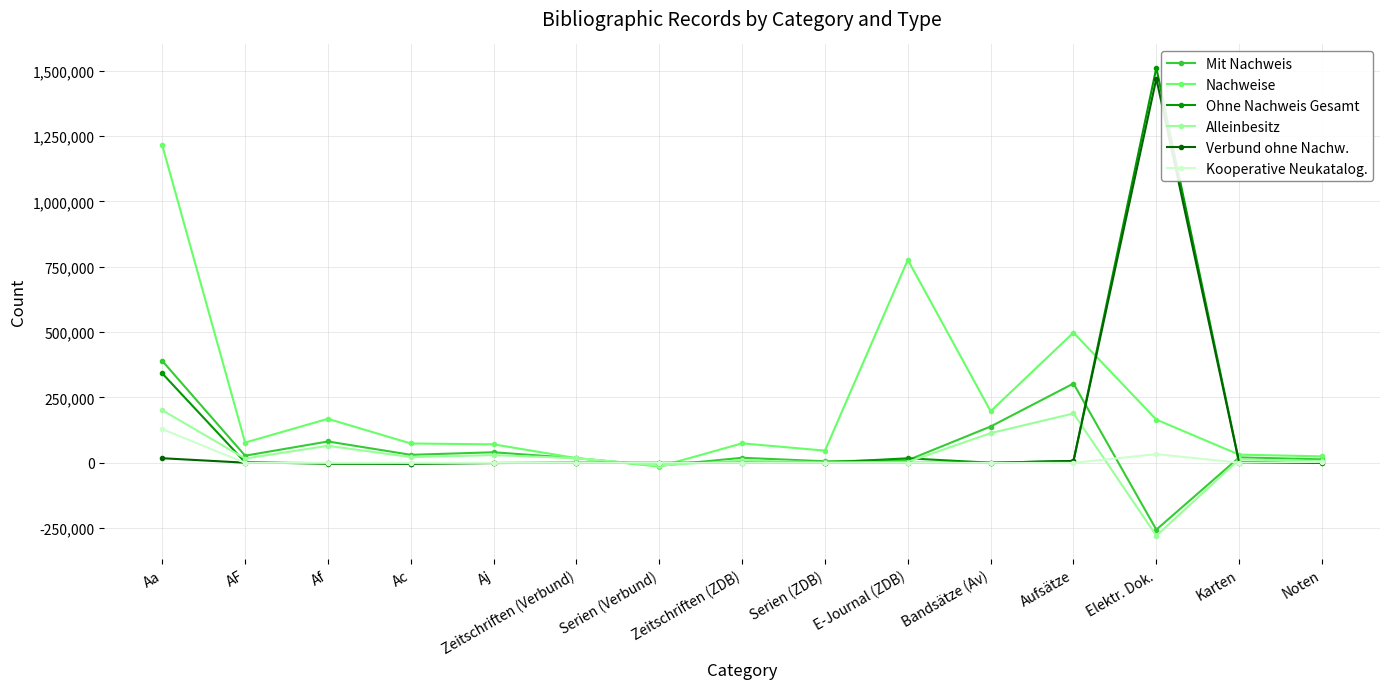

Which category has the lowest value across all series?

Elektr. Dok.